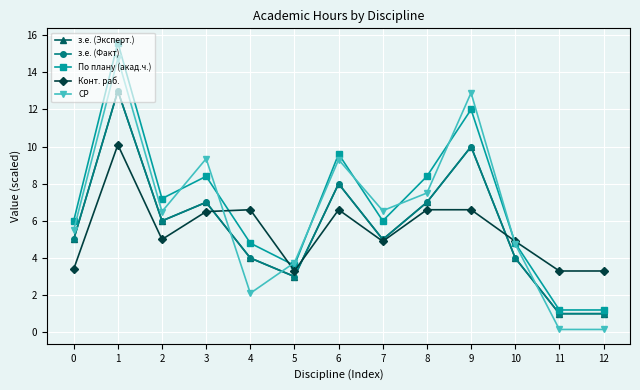

How many distinct data groups are displayed?

5